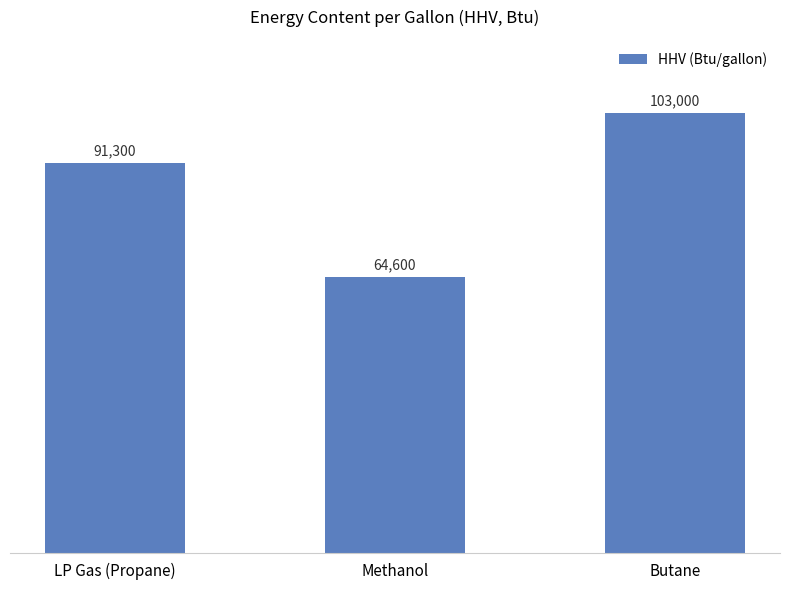

What is the difference between the maximum and minimum values?

38400